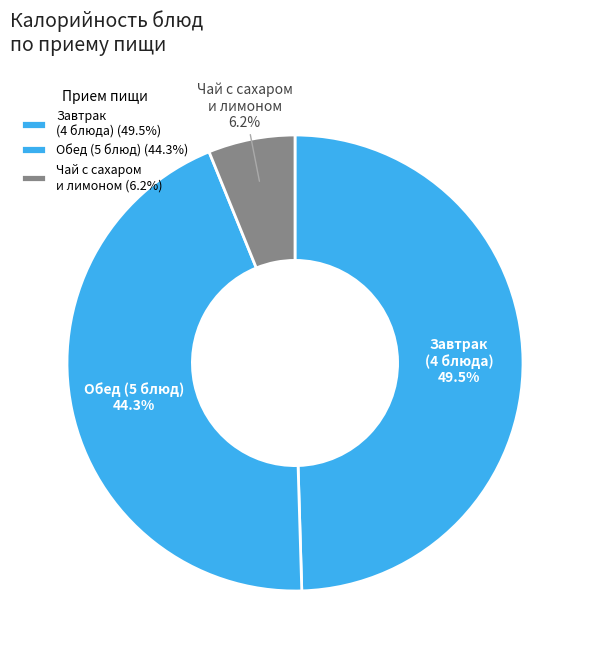

Combined, what portion of the pie is Обед (5 блюд) and Чай с сахаром и лимоном?

50.5%